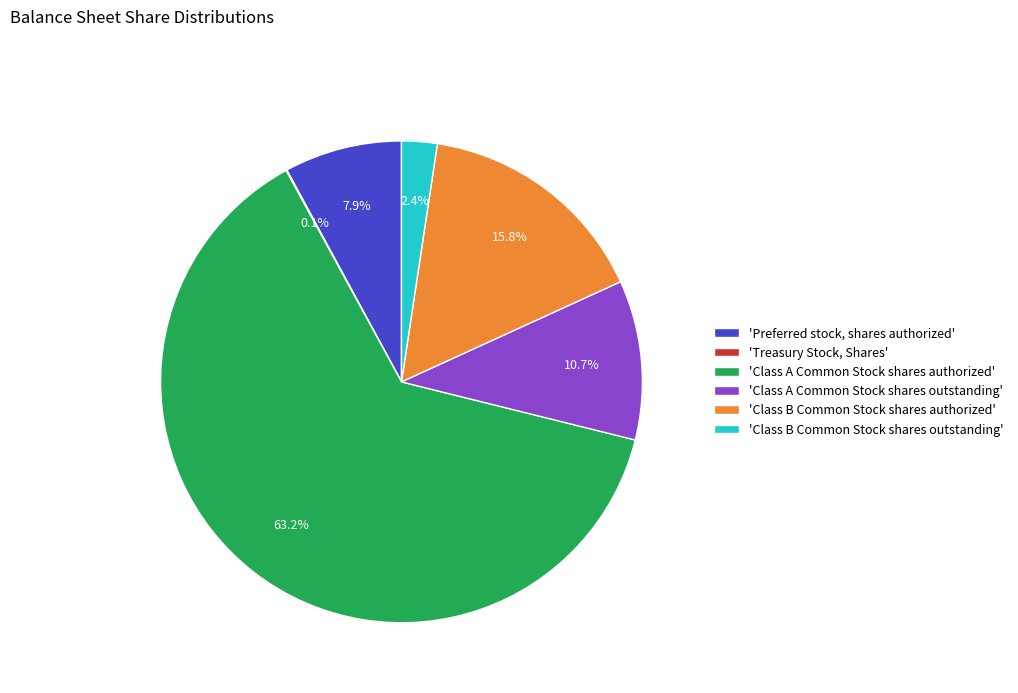

Do 'Preferred stock, shares authorized' and 'Class B Common Stock shares authorized' together represent more than half of the pie?

No